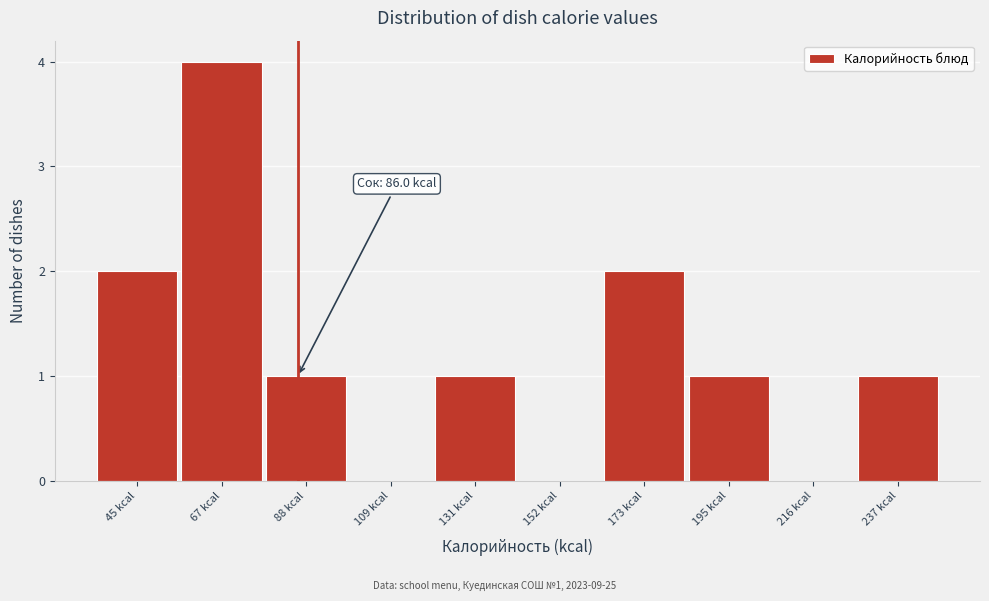

Which range on the x-axis has the tallest bar?

55 to 75